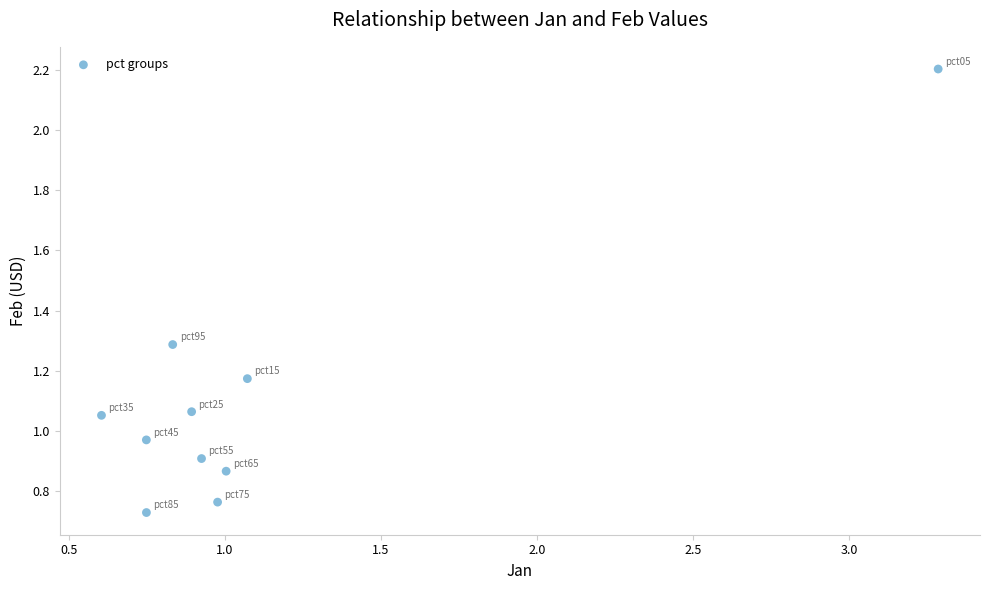

What is the range of Y values (max minus min)?

1.5